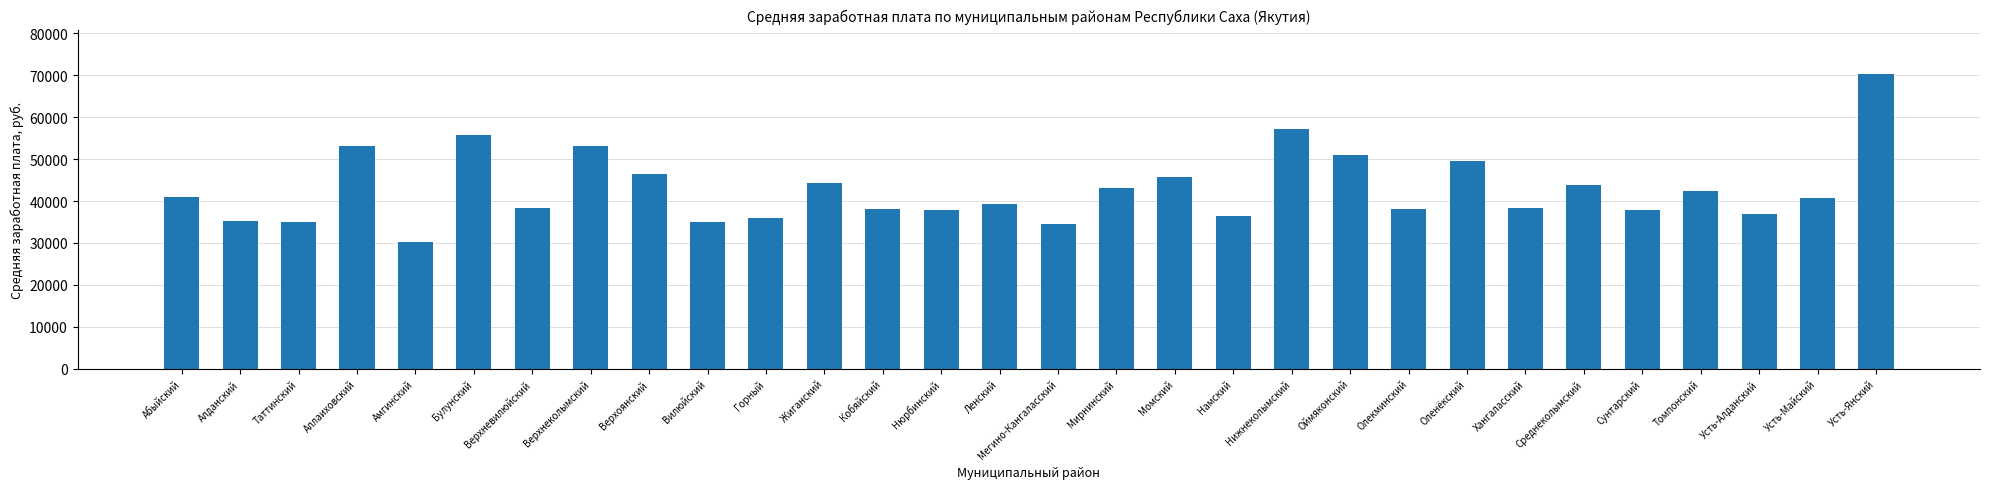

The chart shows a value of 77794.7 at Момский. True or false?

False